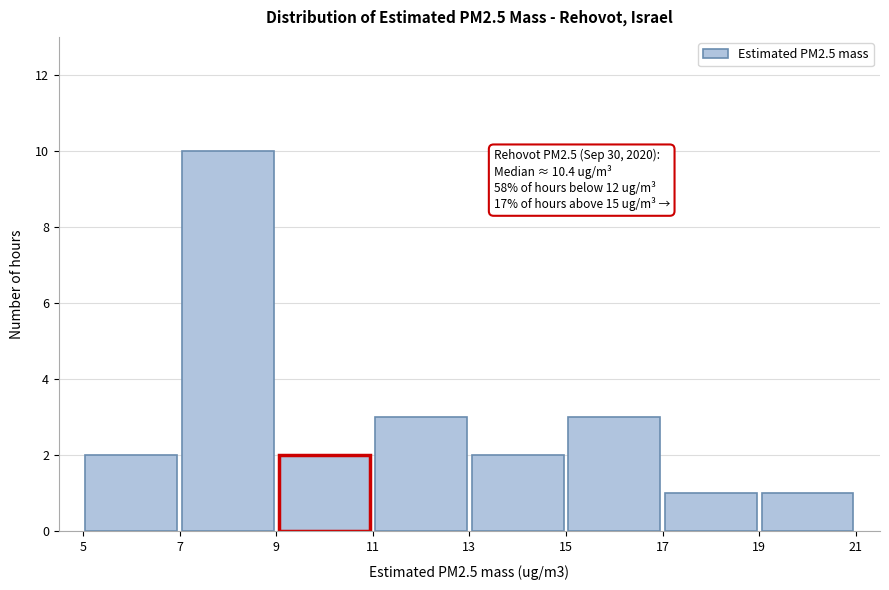

Over which range of the x-axis is the bar tallest?

7 to 9